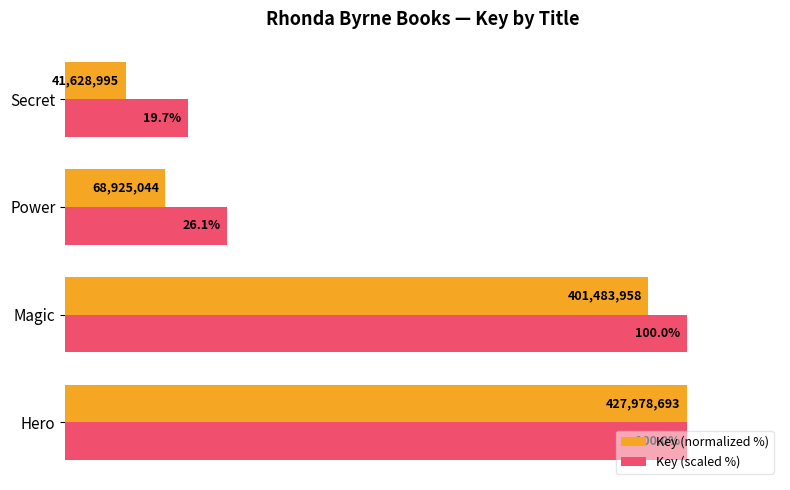

Which series has the largest total across all categories?

Key (scaled %)